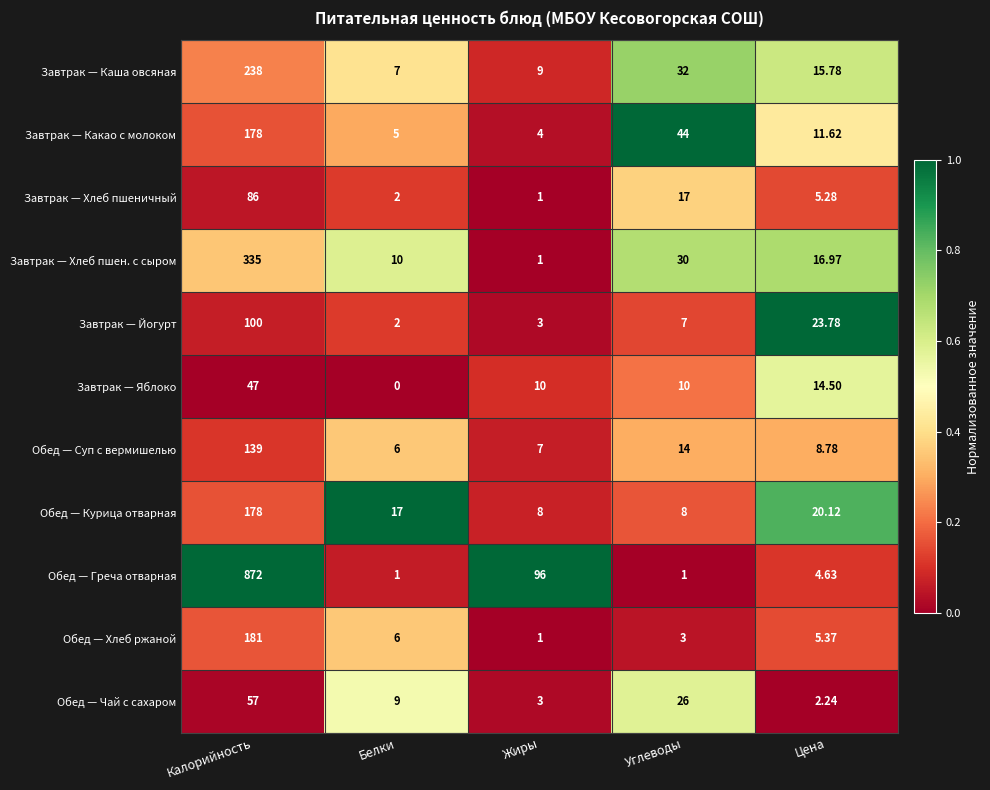

What is the spread (max minus min) of values at Калорийность?

825.0